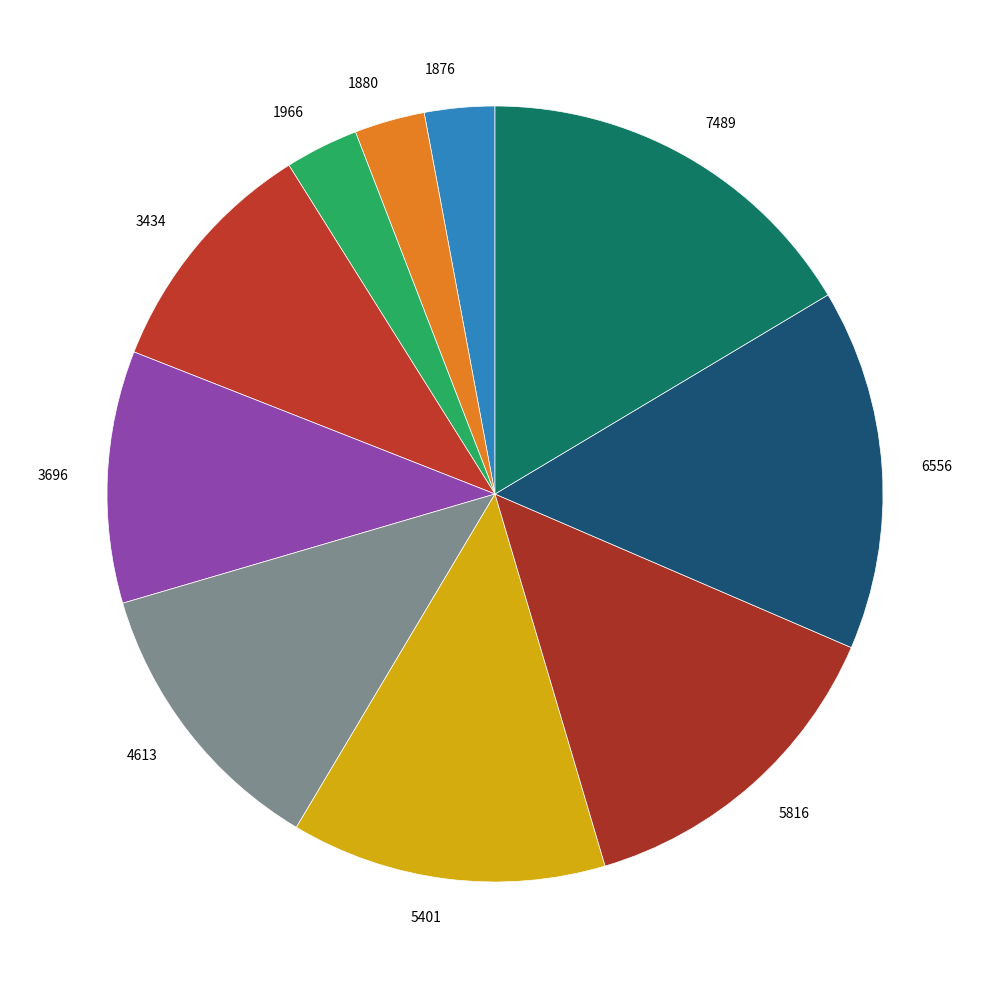

True or false: 7489 accounts for 1% of the total.

False